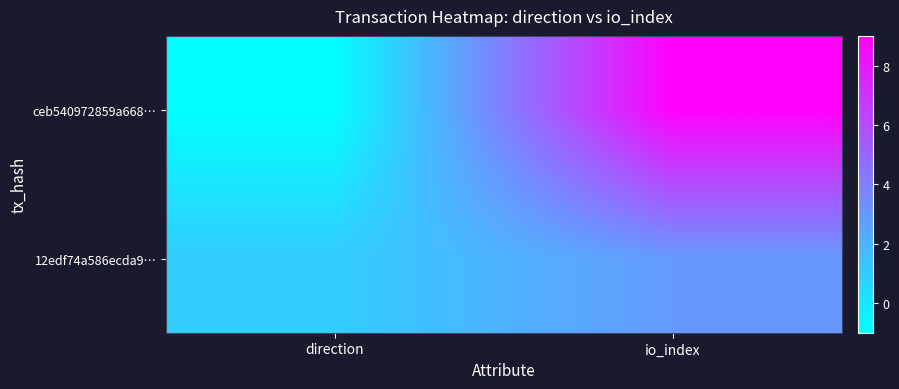

Between io_index and direction, which is larger?

io_index